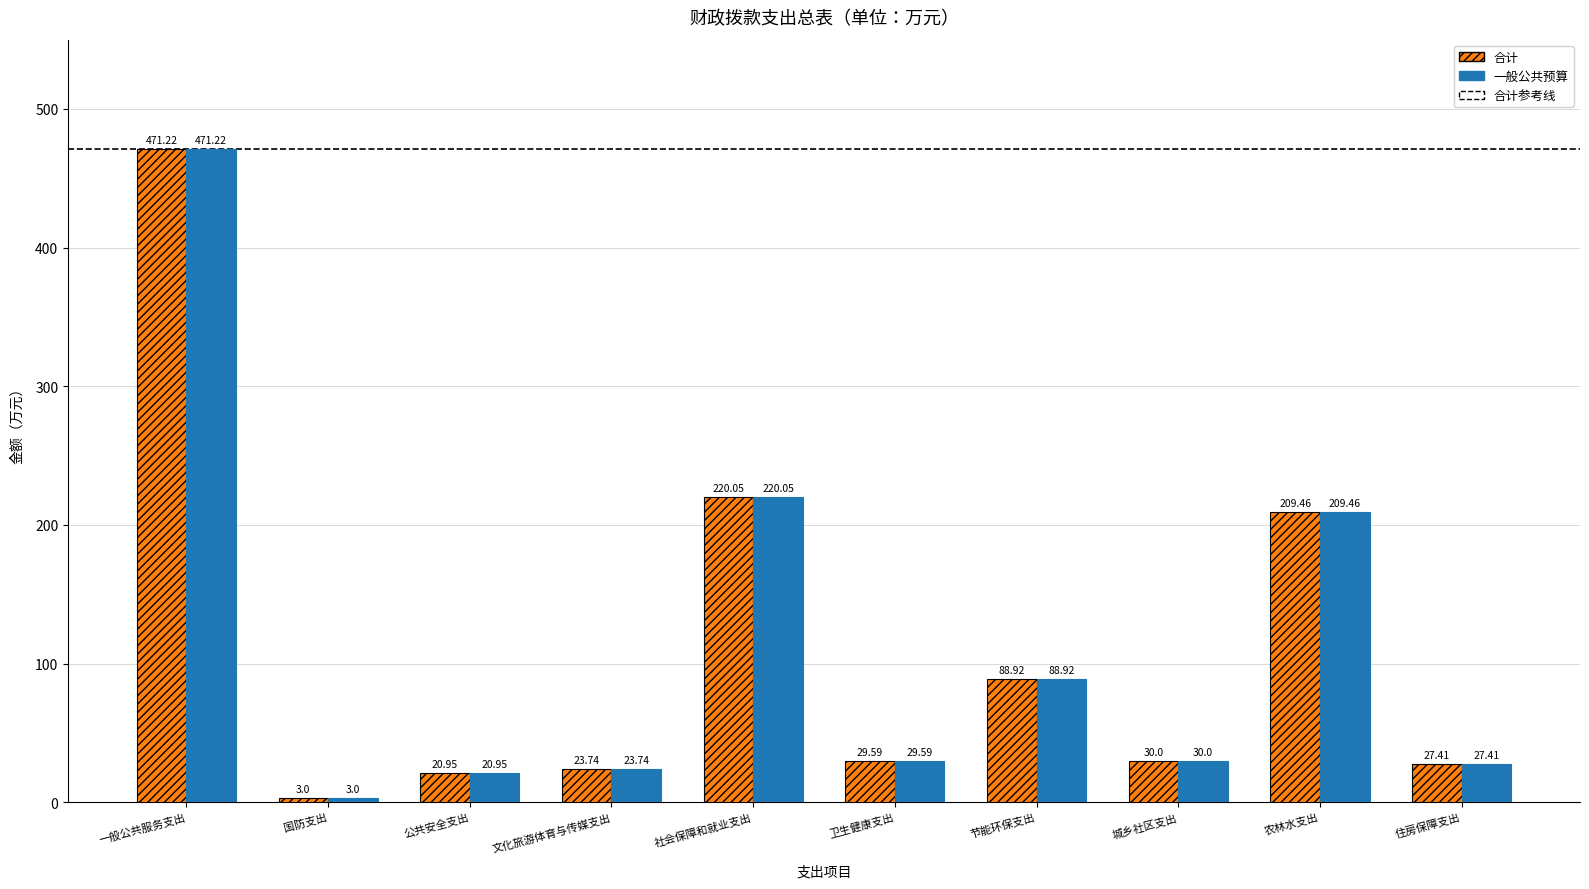

Which label corresponds to the largest value in the chart?

一般公共服务支出